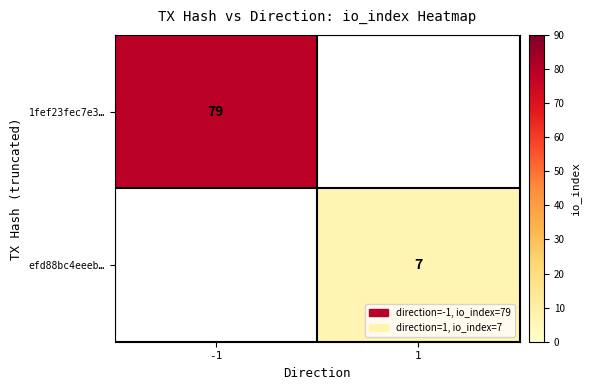

How many distinct data groups are displayed?

2